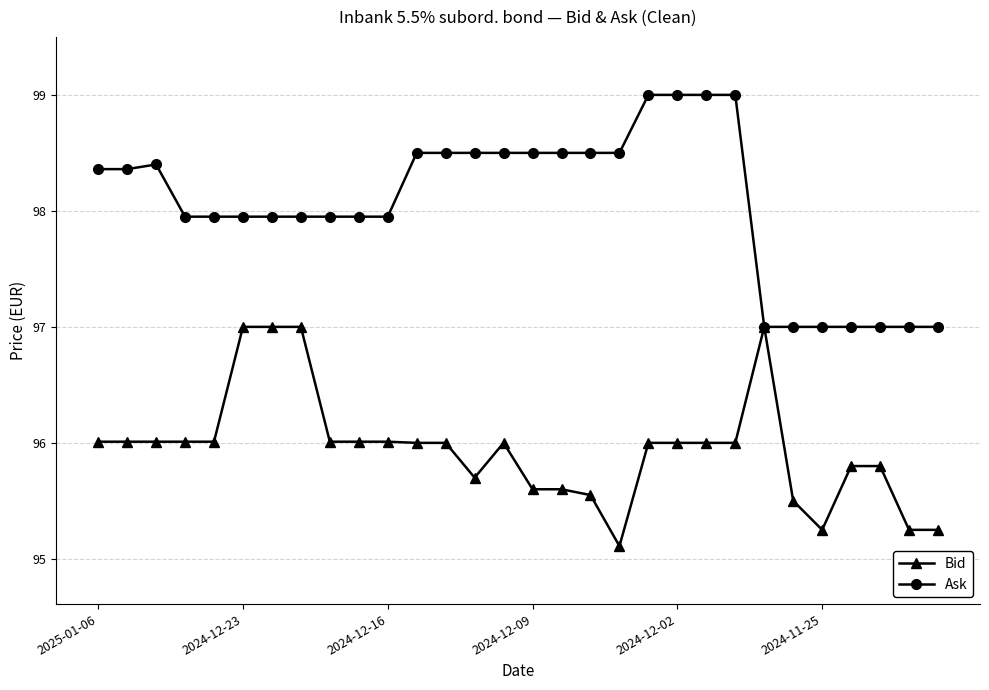

What is the highest value of the Ask series?

99.0